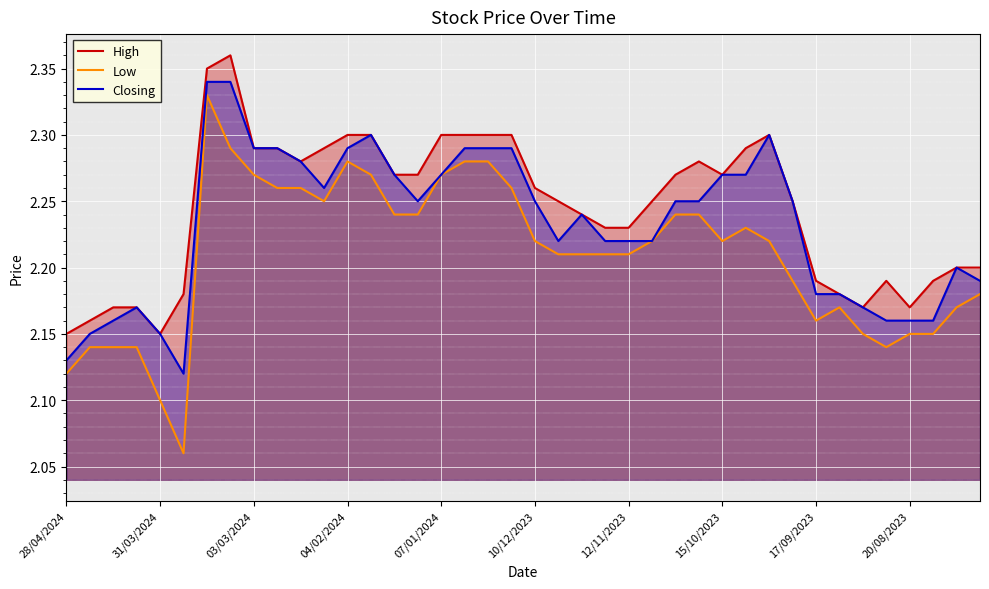

Reading left to right, extract all data points from this chart.

High: 2.1	2.2	2.2	2.2	2.1	2.2	2.4	2.4	2.3	2.3	2.3	2.3	2.3	2.3	2.3	2.3	2.3	2.3	2.3	2.3	2.3	2.2	2.2	2.2	2.2	2.2	2.3	2.3	2.3	2.3	2.3	2.2	2.2	2.2	2.2	2.2	2.2	2.2	2.2	2.2
Low: 2.1	2.1	2.1	2.1	2.1	2.1	2.3	2.3	2.3	2.3	2.3	2.2	2.3	2.3	2.2	2.2	2.3	2.3	2.3	2.3	2.2	2.2	2.2	2.2	2.2	2.2	2.2	2.2	2.2	2.2	2.2	2.2	2.2	2.2	2.1	2.1	2.1	2.1	2.2	2.2
Closing: 2.1	2.1	2.2	2.2	2.1	2.1	2.3	2.3	2.3	2.3	2.3	2.3	2.3	2.3	2.3	2.2	2.3	2.3	2.3	2.3	2.2	2.2	2.2	2.2	2.2	2.2	2.2	2.2	2.3	2.3	2.3	2.2	2.2	2.2	2.2	2.2	2.2	2.2	2.2	2.2